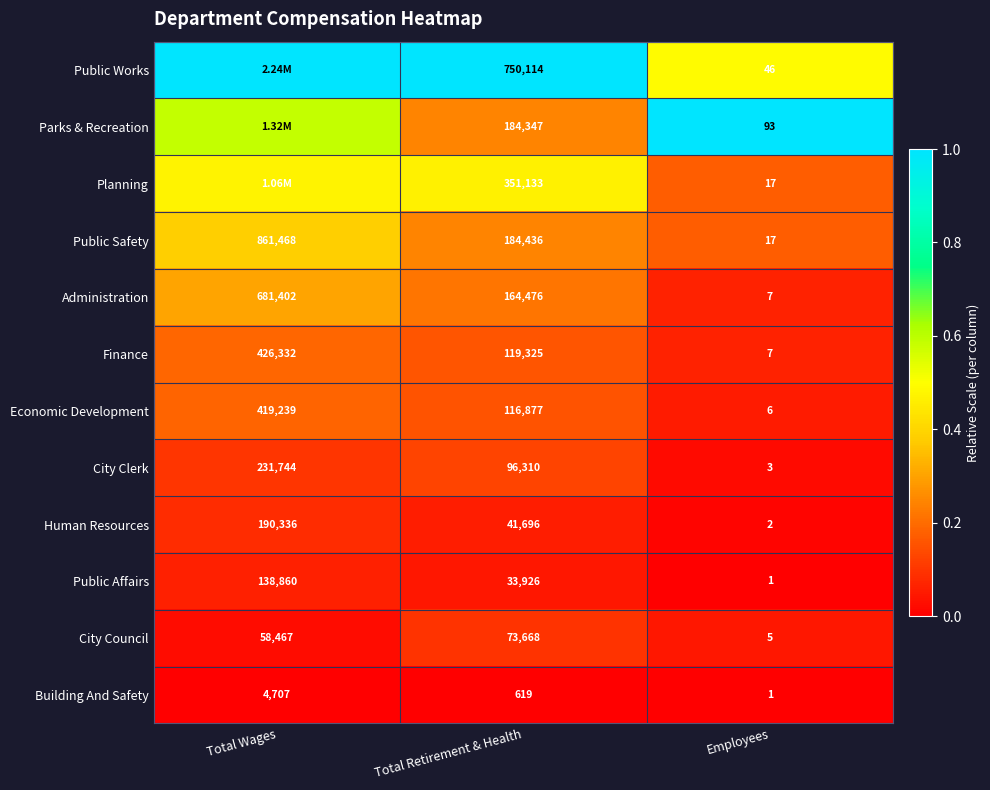

List the labels in order of Public Affairs value, largest first.

Total Wages, Total Retirement & Health, Employees